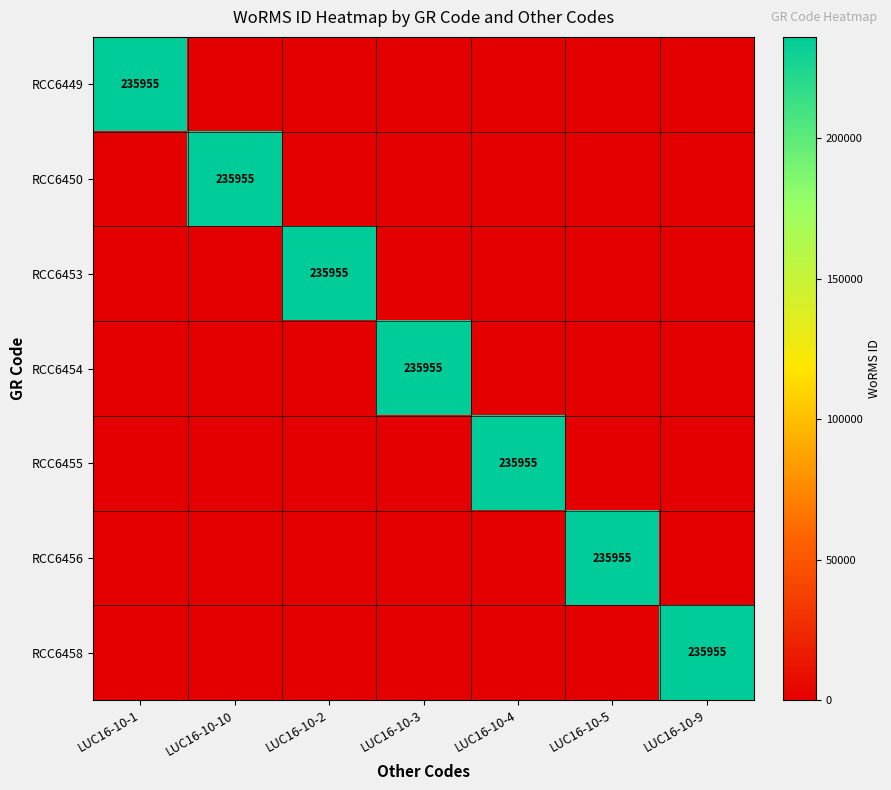

True or false: RCC6456 has a value of 133247 at LUC16-10-5.

False